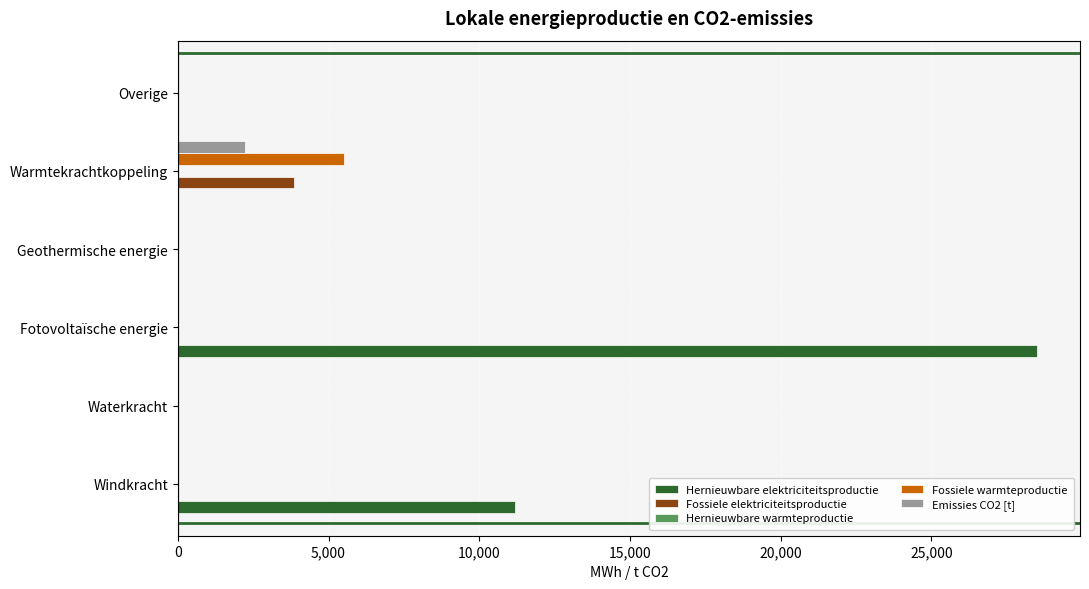

What is the average value of the Fossiele elektriciteitsproductie series?

642.4